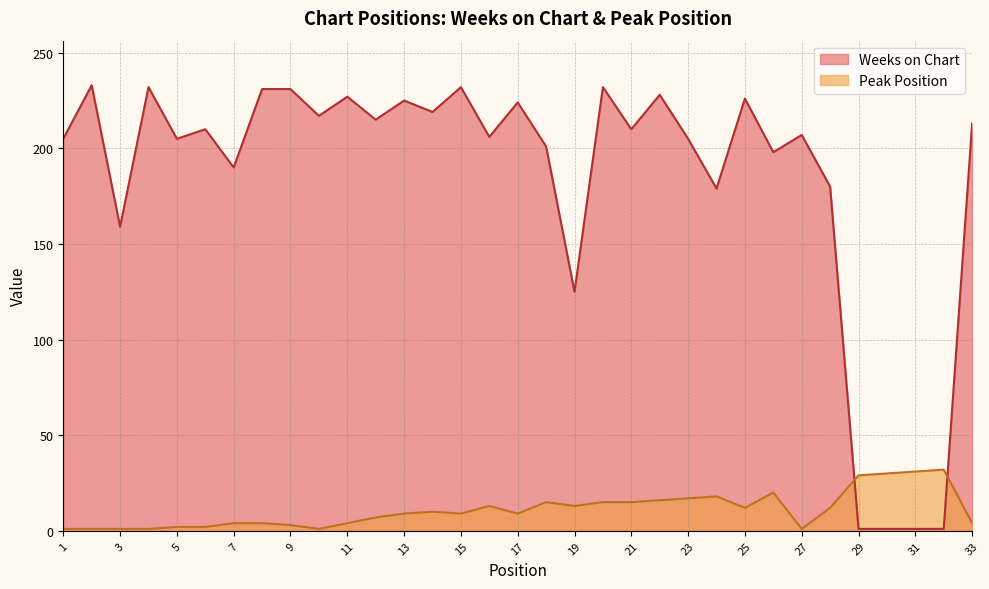

At how many categories does at least one series exceed 61?

29